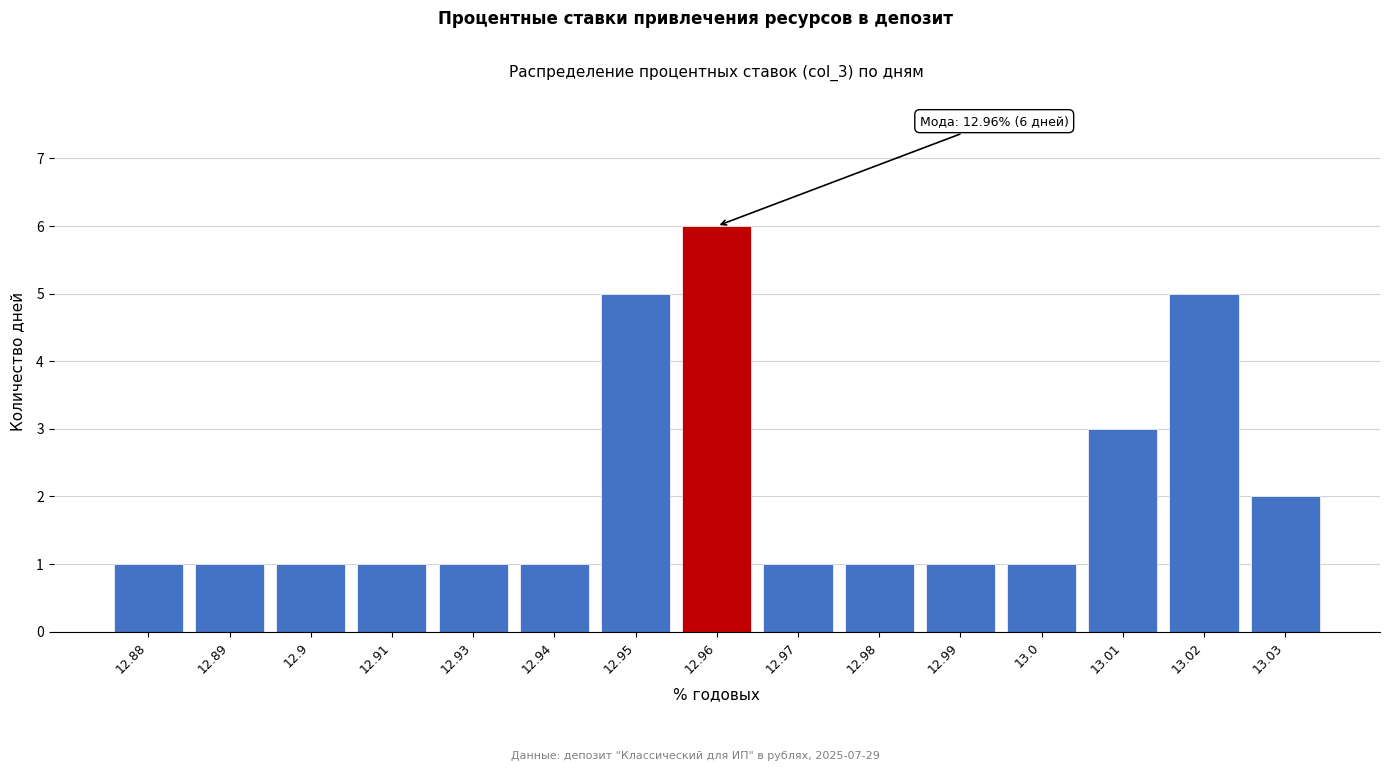

Reading left to right, list all the values displayed in this chart.

12.88=1	12.89=1	12.9=1	12.91=1	12.93=1	12.94=1	12.95=5	12.96=6	12.97=1	12.98=1	12.99=1	13.0=1	13.01=3	13.02=5	13.03=2